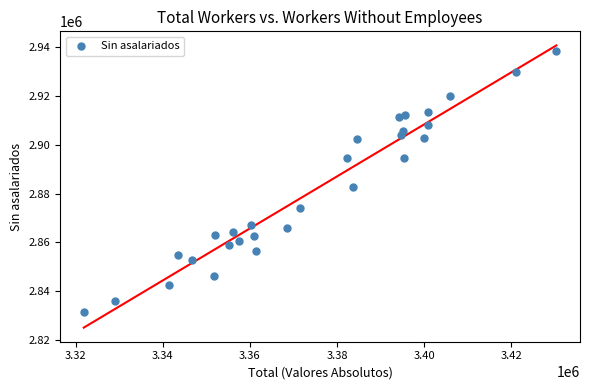

What is the range of Y values (max minus min)?

107218